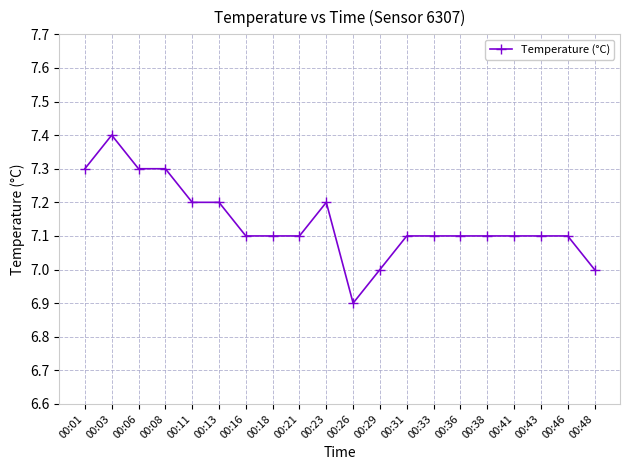

How many data points does each series have?

20